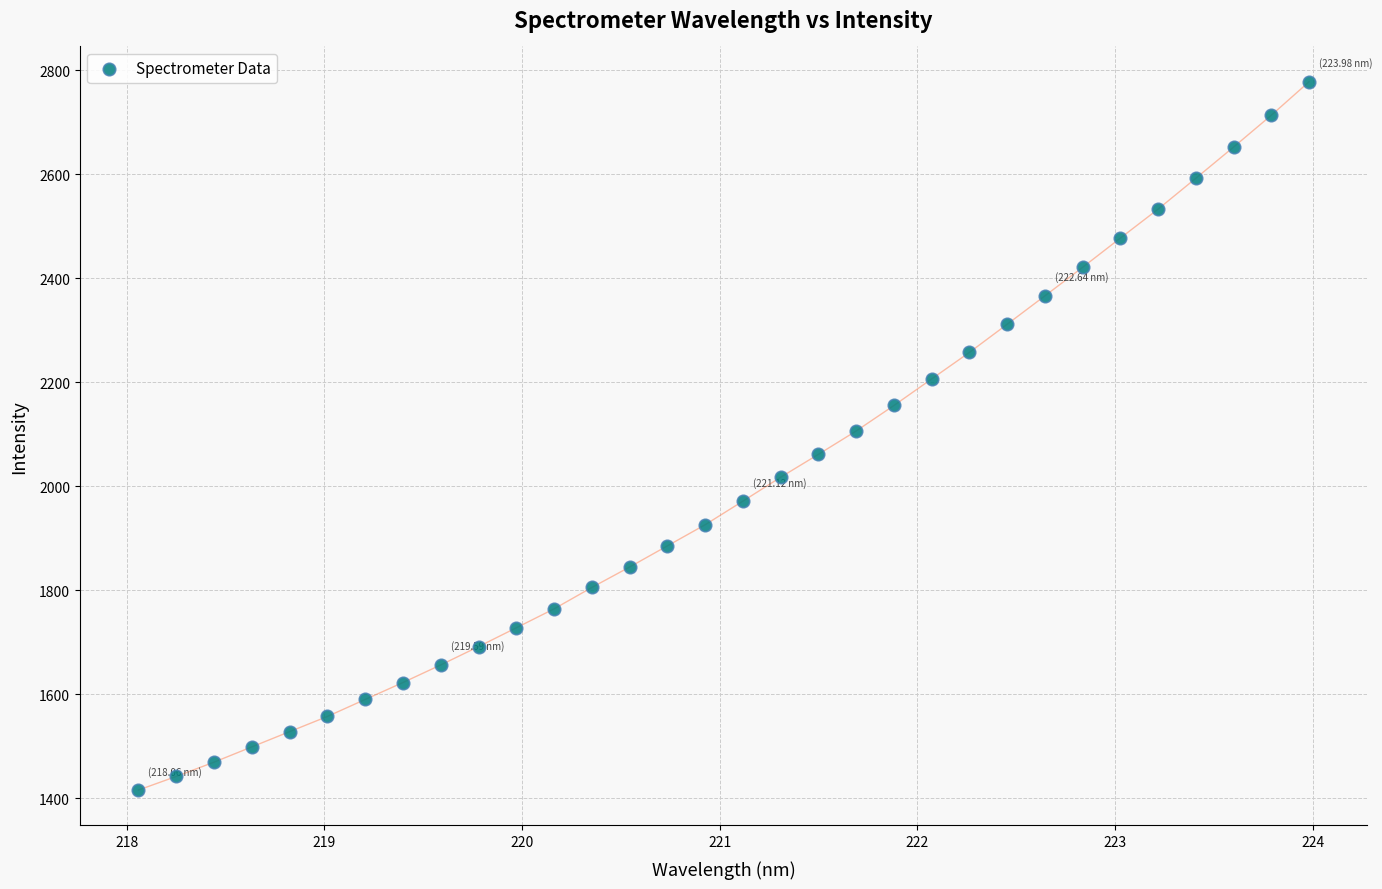

What is the range of X values (max minus min)?

5.9